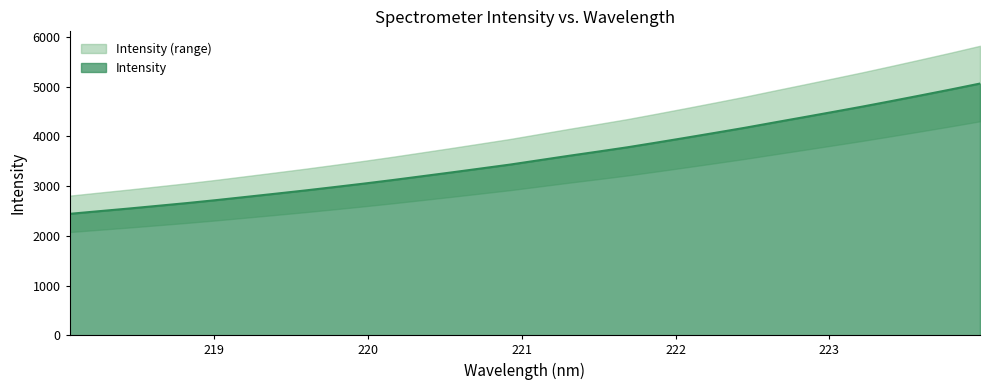

Rank the categories by value from highest to lowest.

223.9802, 223.7895, 223.5987, 223.408, 223.2172, 223.0264, 222.8355, 222.6447, 222.4538, 222.263, 222.0721, 221.8812, 221.6902, 221.4993, 221.3083, 221.1174, 220.9264, 220.7354, 220.5444, 220.3533, 220.1623, 219.9712, 219.7801, 219.589, 219.3979, 219.2067, 219.0156, 218.8244, 218.6332, 218.442, 218.2508, 218.0596